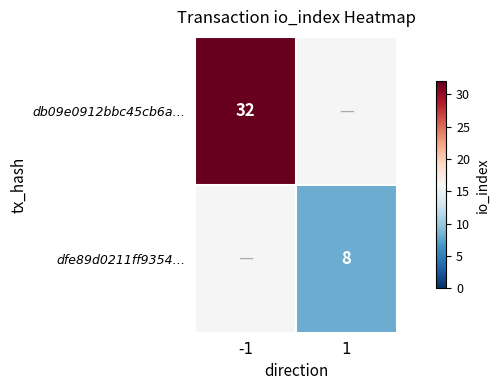

The dfe89d0211ff9354… series shows 11 at 1. True or false?

False